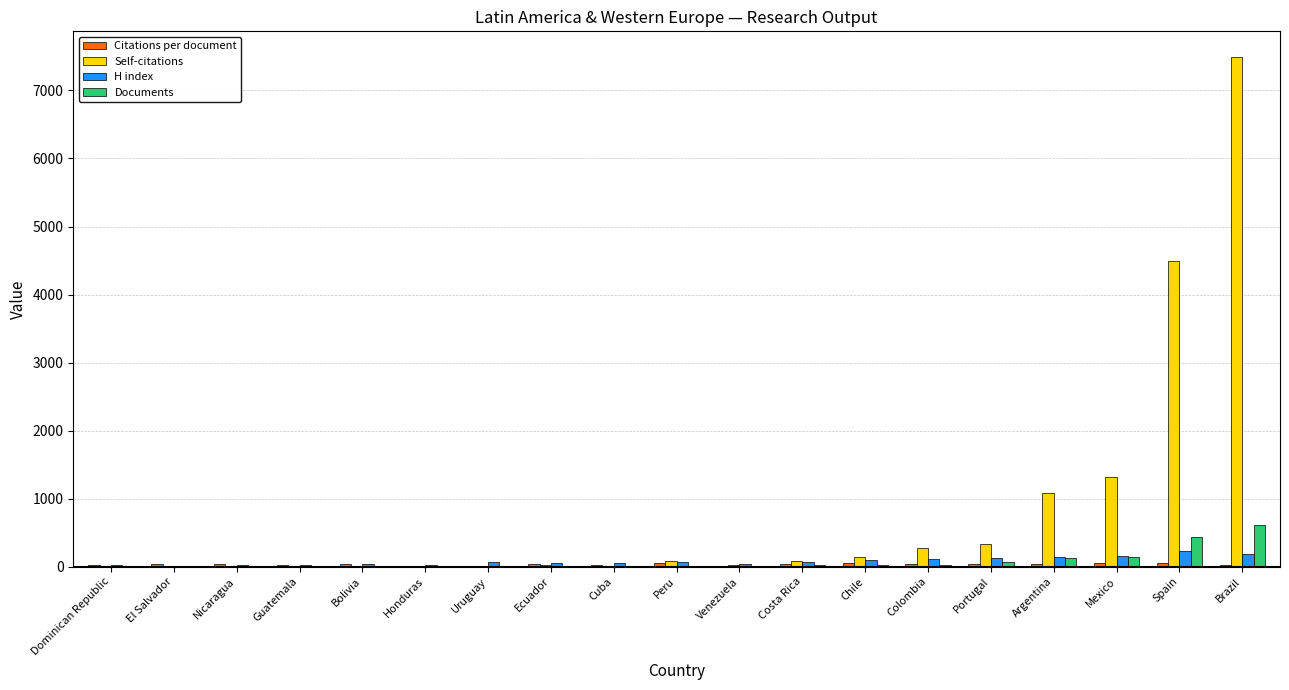

True or false: Documents has a value of 1.0 at El Salvador.

True